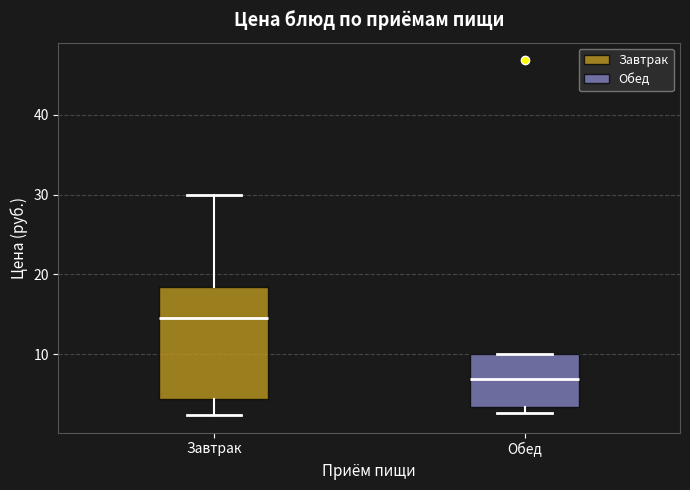

Reading left to right, read every box against the y-axis: the position of its median line, the range the box covers, and the ends of its whiskers. The values are not printed on the chart, so give them approximately, as read against the axis.

Завтрак: median 15, box 4 to 18, whiskers 2 to 30
Обед: median 7, box 3 to 10, whiskers 3 (just below the box's lower edge) to 10